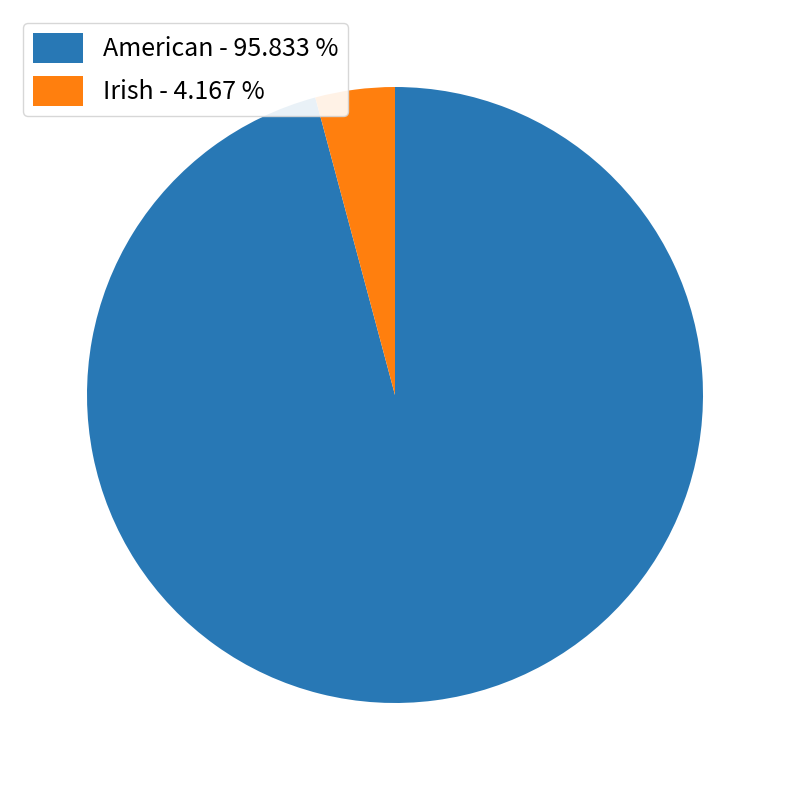

Do American - 95.833 % and Irish - 4.167 % together represent more than half of the pie?

Yes